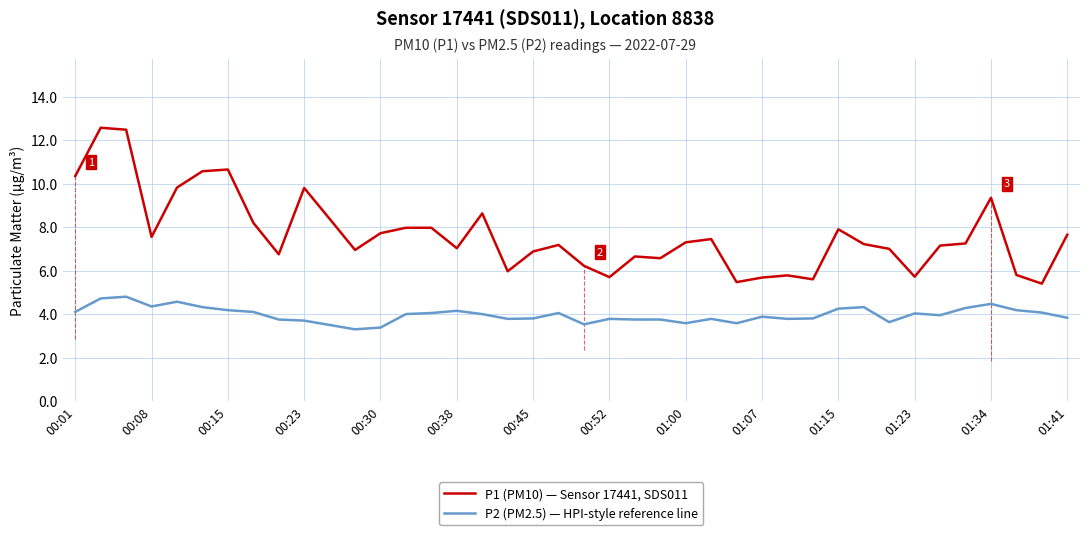

Which series has the widest spread of values?

P1 (PM10) — Sensor 17441, SDS011